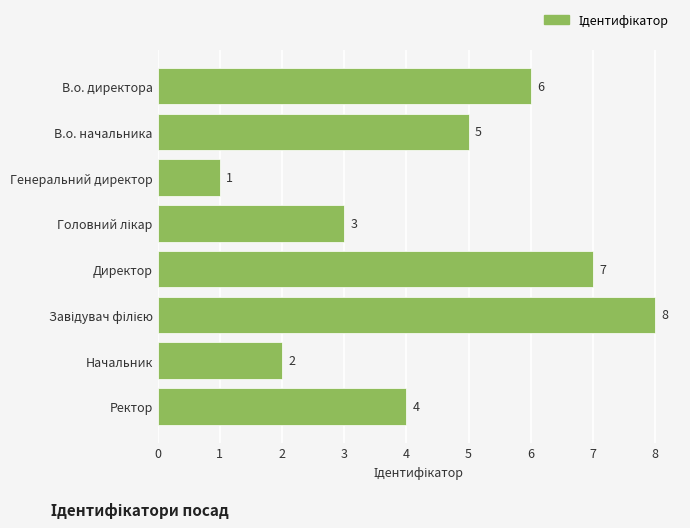

What is the maximum value shown in the chart?

8